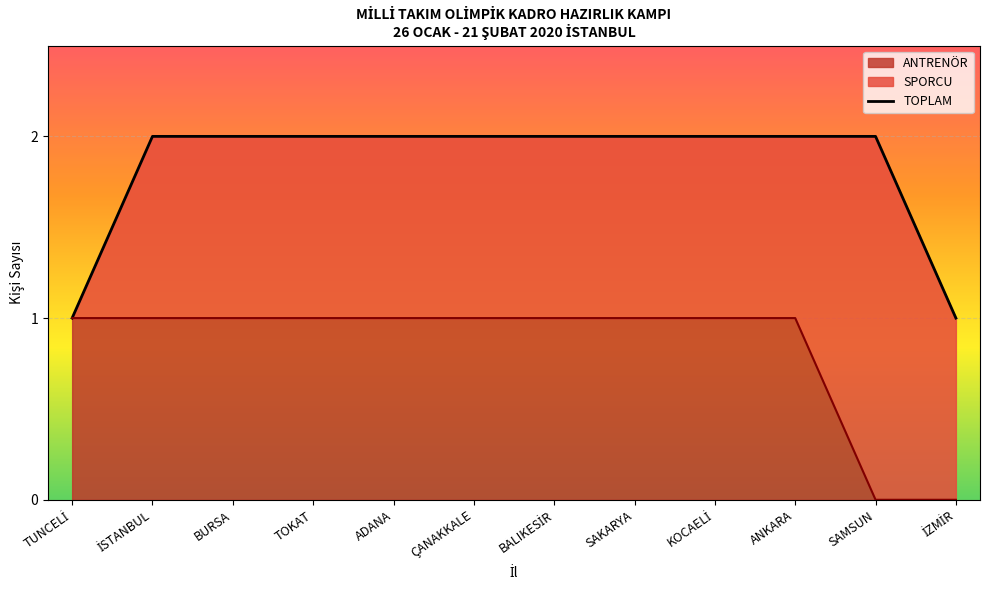

Is it true that ANTRENÖR equals 1 at SAKARYA?

True